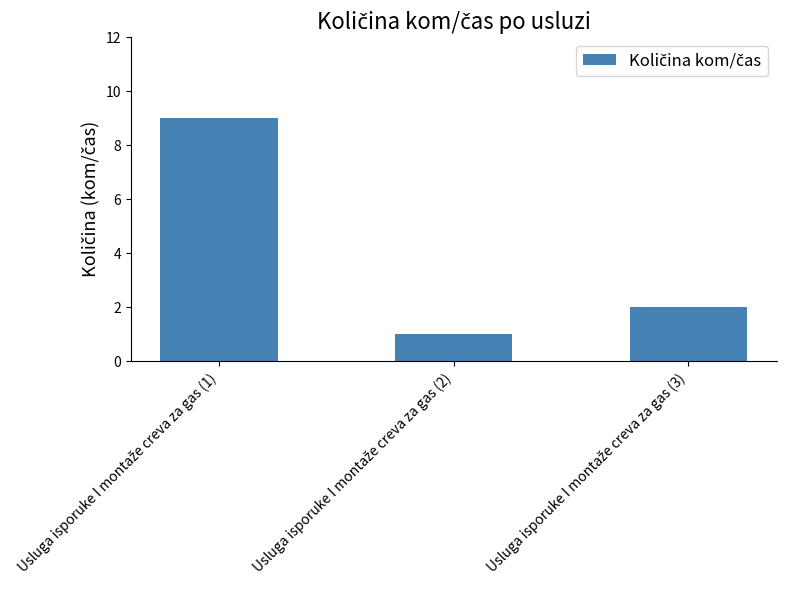

What is the average value?

4